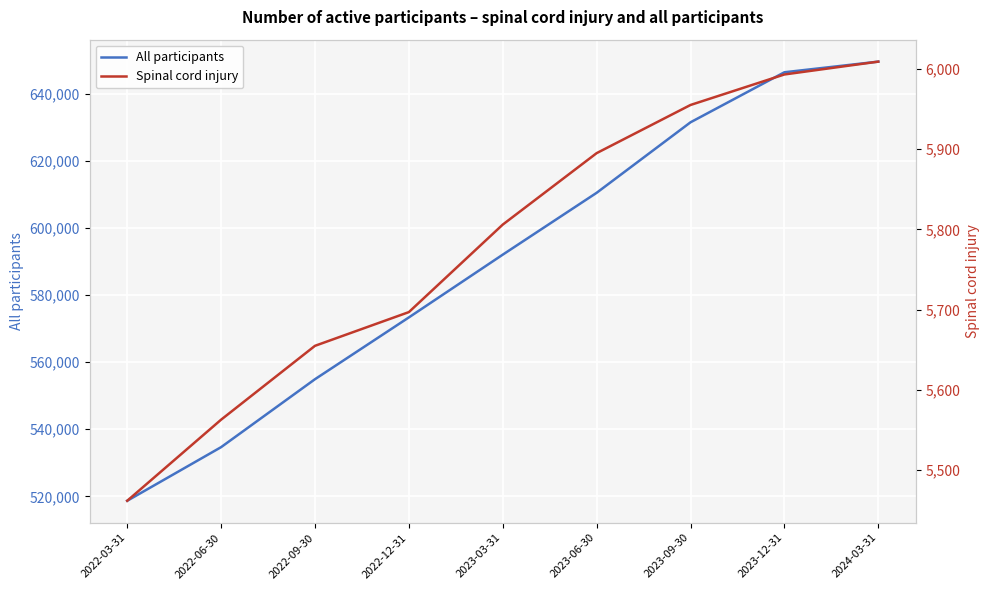

Reading right to left, what are all the values shown in this chart?

All participants: 2024-03-31=649623	2023-12-31=646449	2023-09-30=631529	2023-06-30=610502	2023-03-31=592059	2022-12-31=573342	2022-09-30=554917	2022-06-30=534655	2022-03-31=518668
Spinal cord injury: 2024-03-31=6009	2023-12-31=5993	2023-09-30=5955	2023-06-30=5895	2023-03-31=5806	2022-12-31=5697	2022-09-30=5655	2022-06-30=5563	2022-03-31=5462